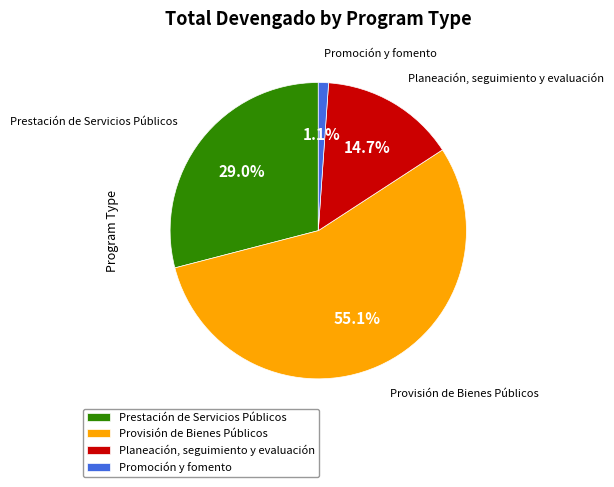

True or false: Promoción y fomento accounts for 13% of the total.

False